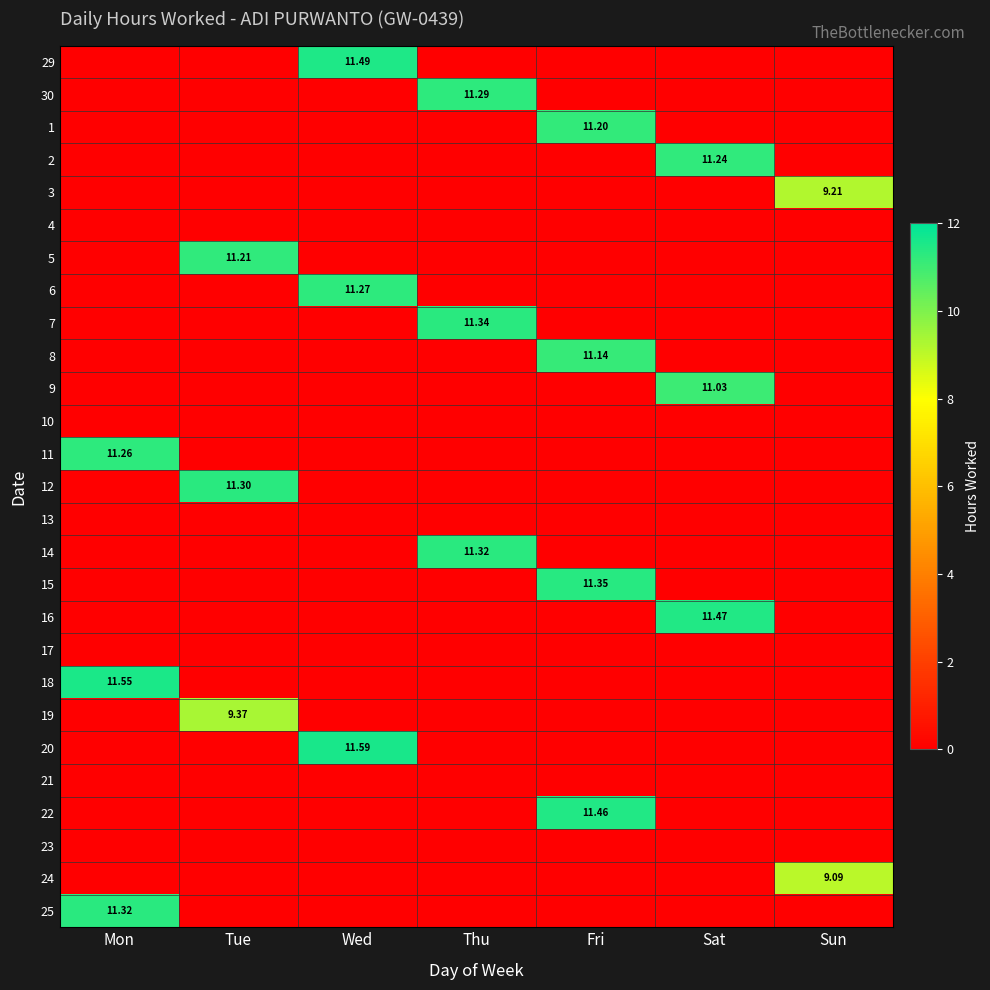

At how many categories does at least one series exceed 10?

6